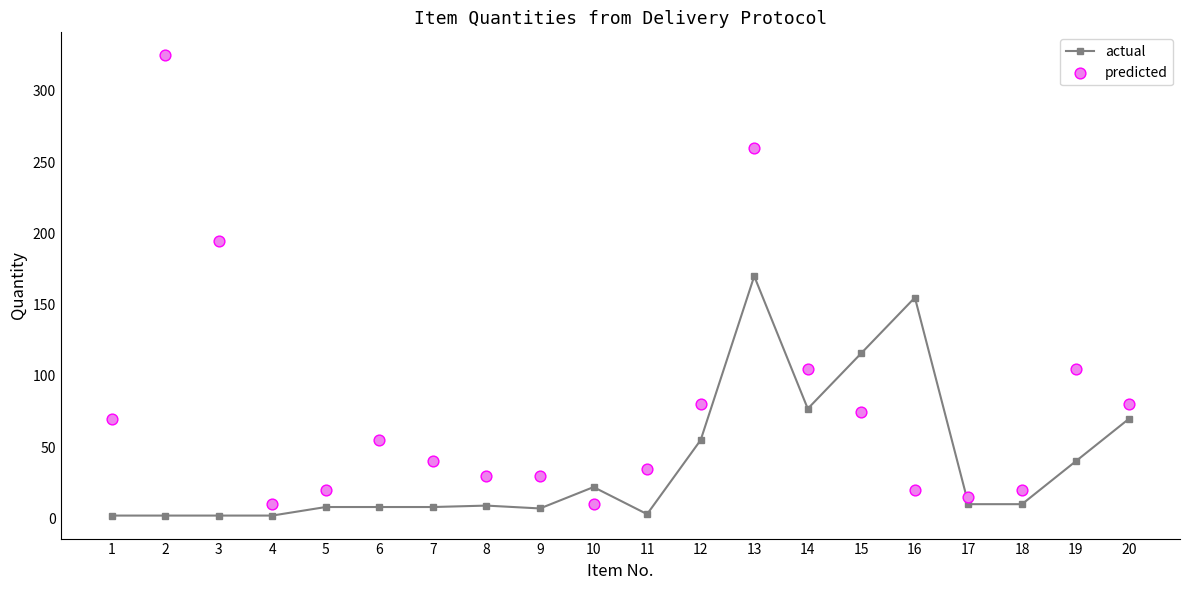

Which series has the largest total across all categories?

predicted